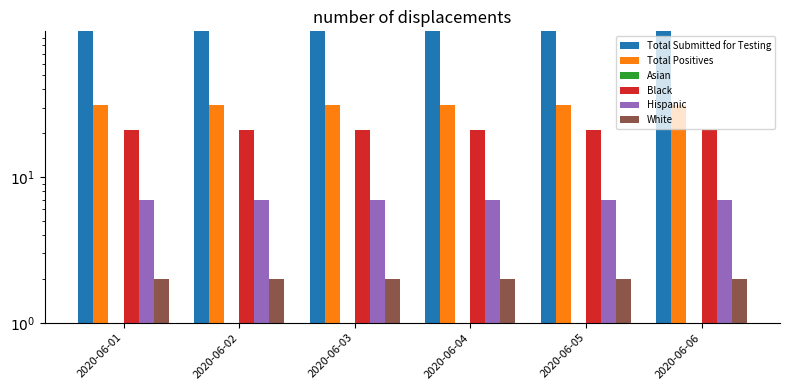

Rank the series at 2020-06-04 from highest to lowest value.

Total Submitted for Testing, Total Positives, Black, Hispanic, White, Asian